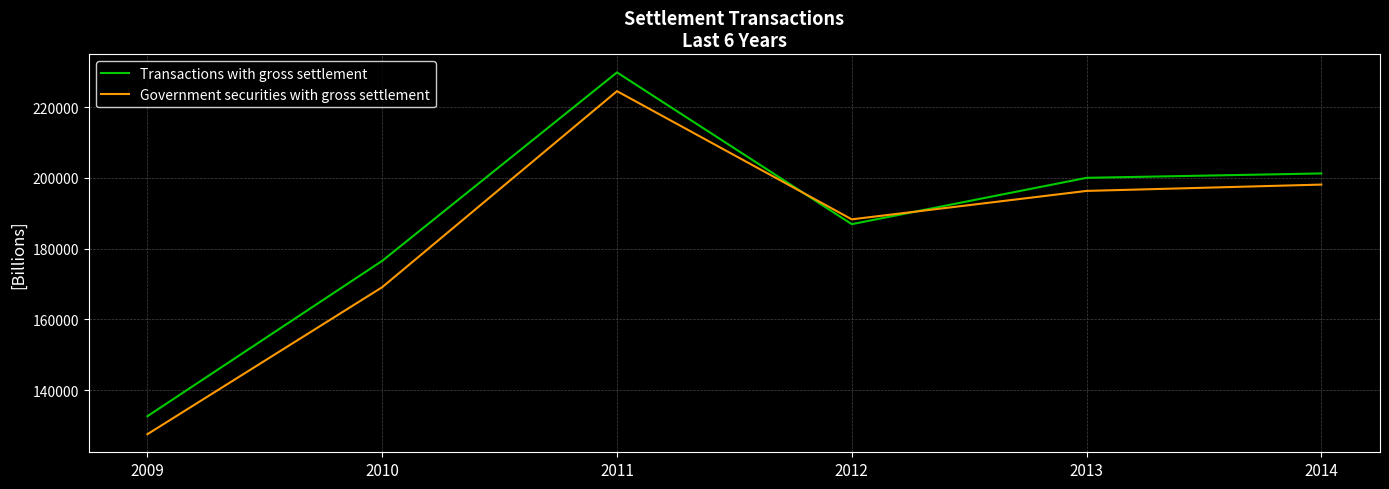

Which series changed the most between 2009 and 2010?

Transactions with gross settlement